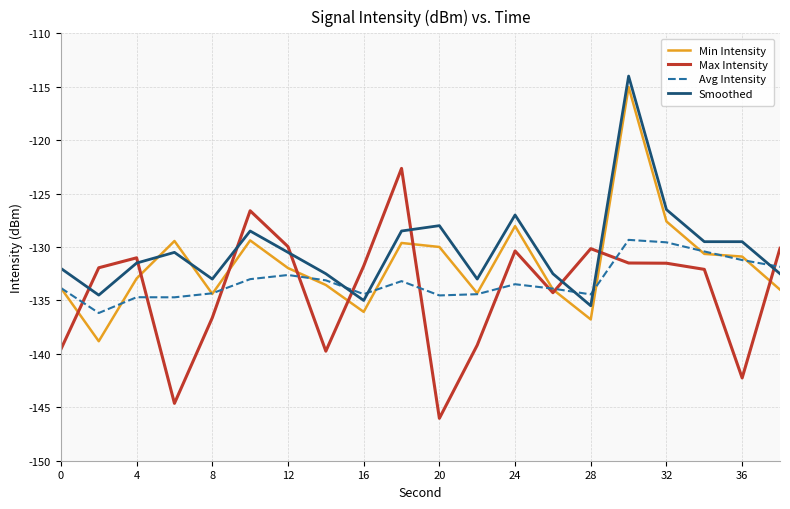

True or false: Max Intensity and Min Intensity cross at least once.

True